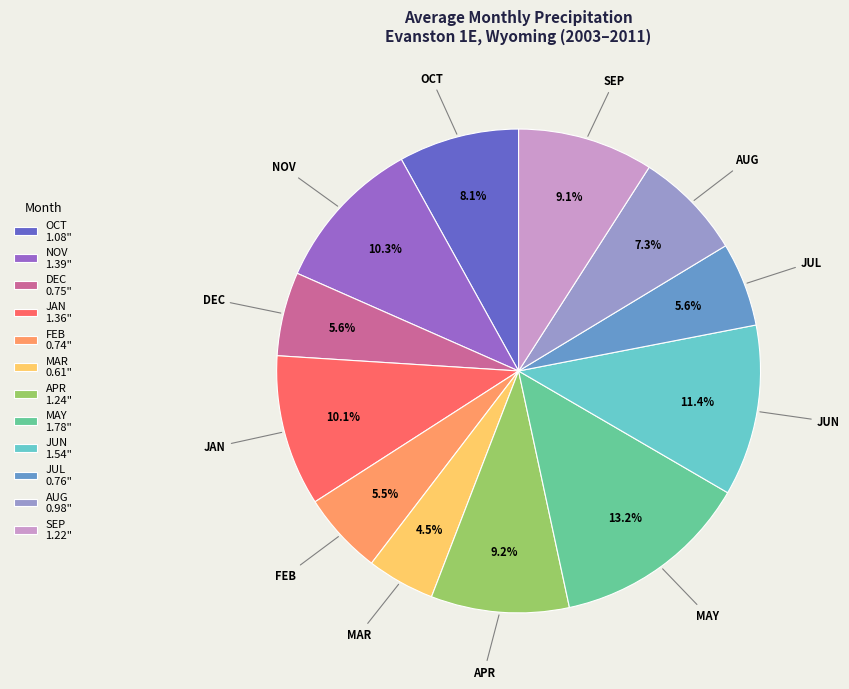

How many slices are in this pie chart?

12